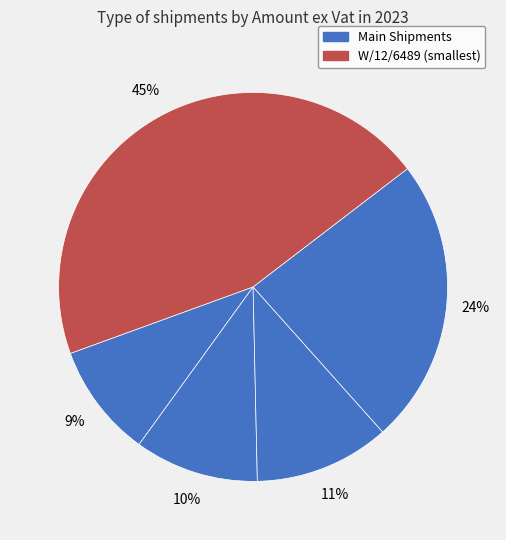

Count the number of slices in the pie.

5